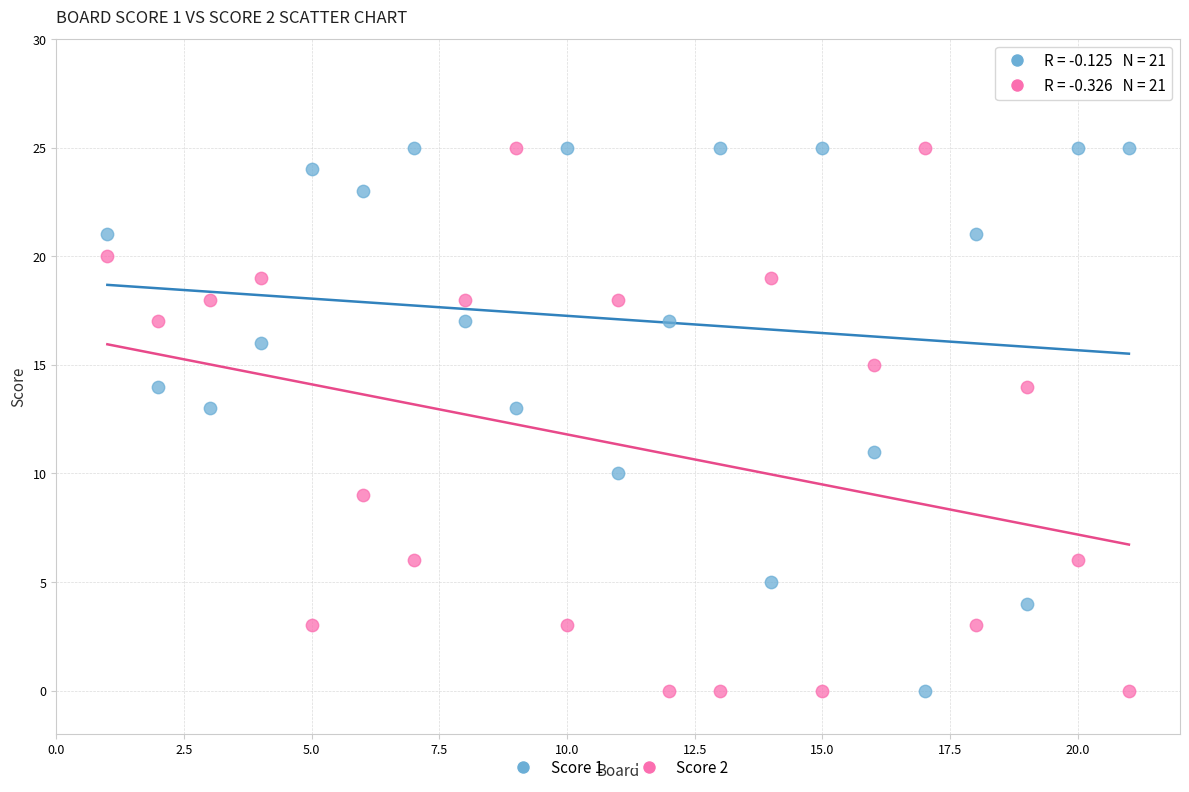

What is the X range (max minus min) for the scatter plot?

20